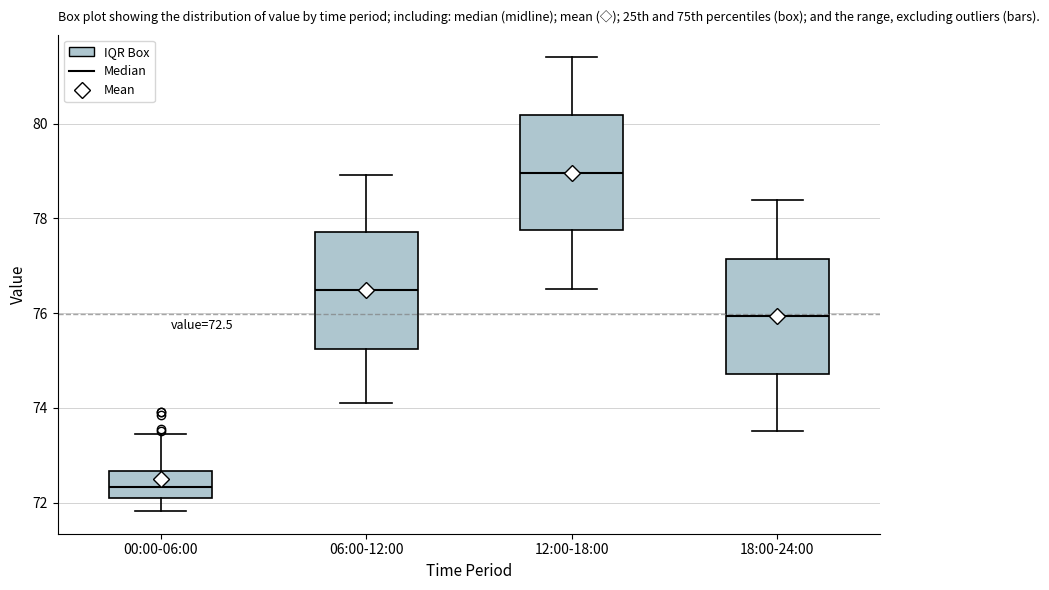

Which box has the lowest median line?

00:00-06:00